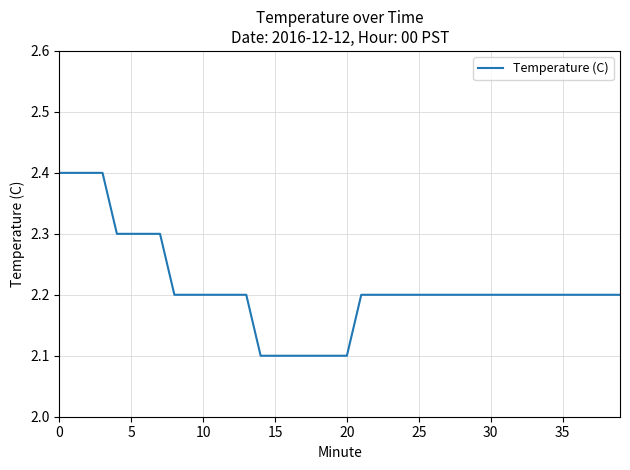

What is the difference between the maximum and minimum values?

0.3